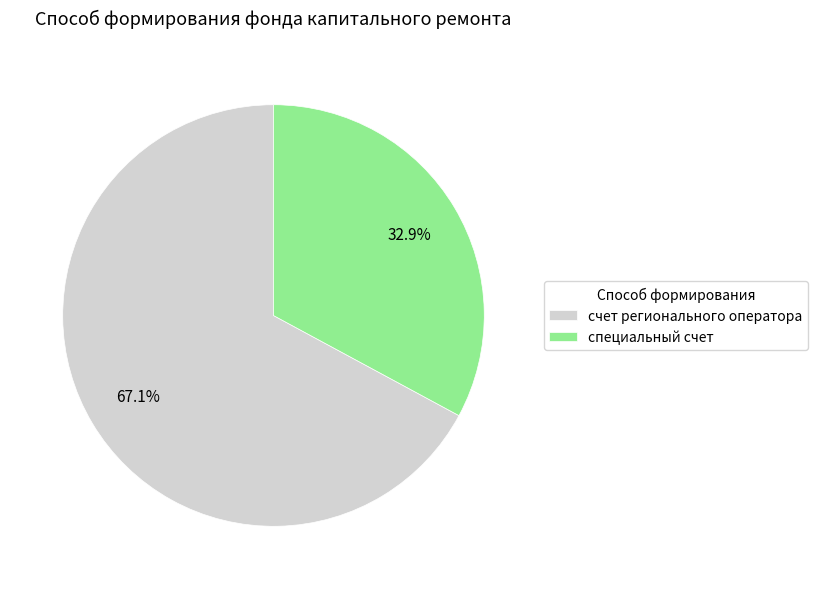

Rank the categories by value from lowest to highest.

специальный счет, счет регионального оператора